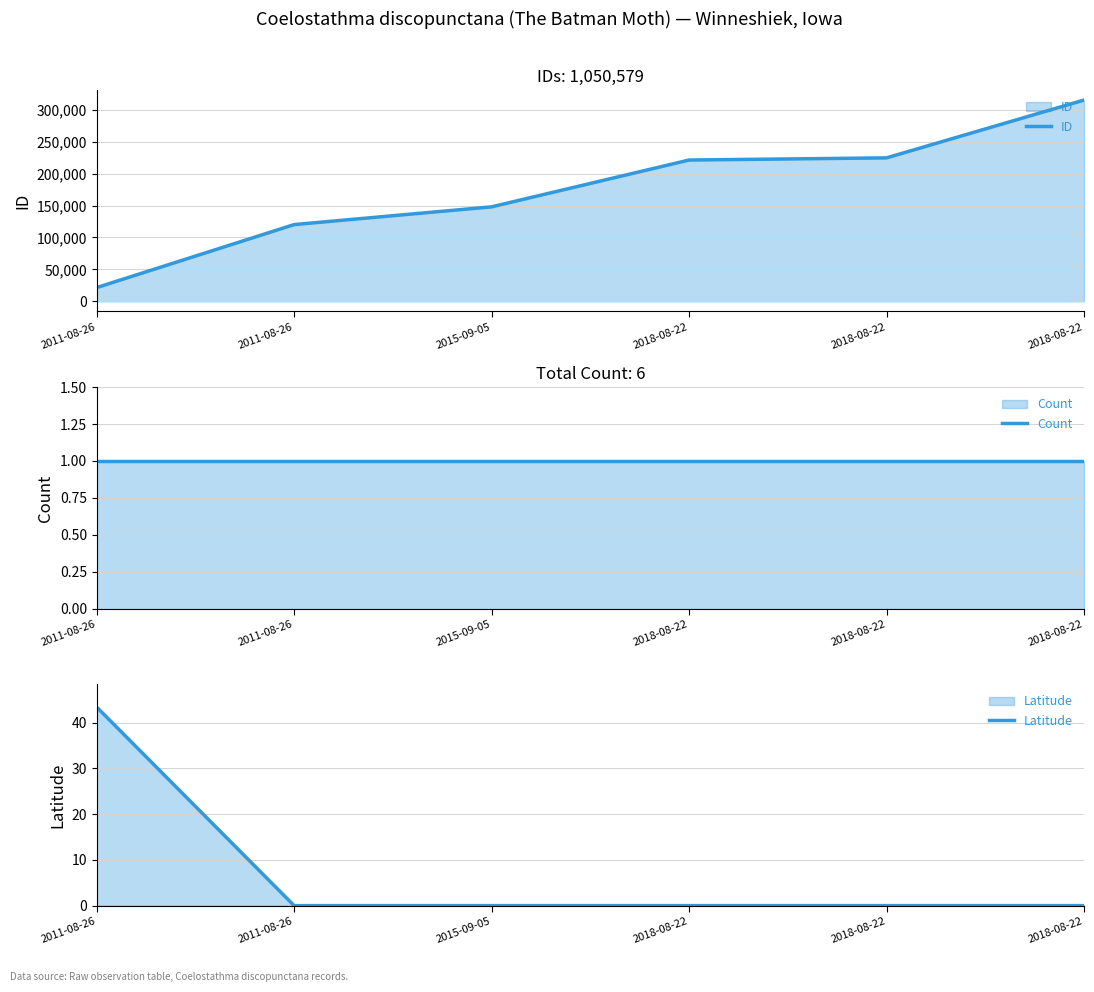

Between 2011-08-26 and 2018-08-22, which series saw the biggest shift?

ID